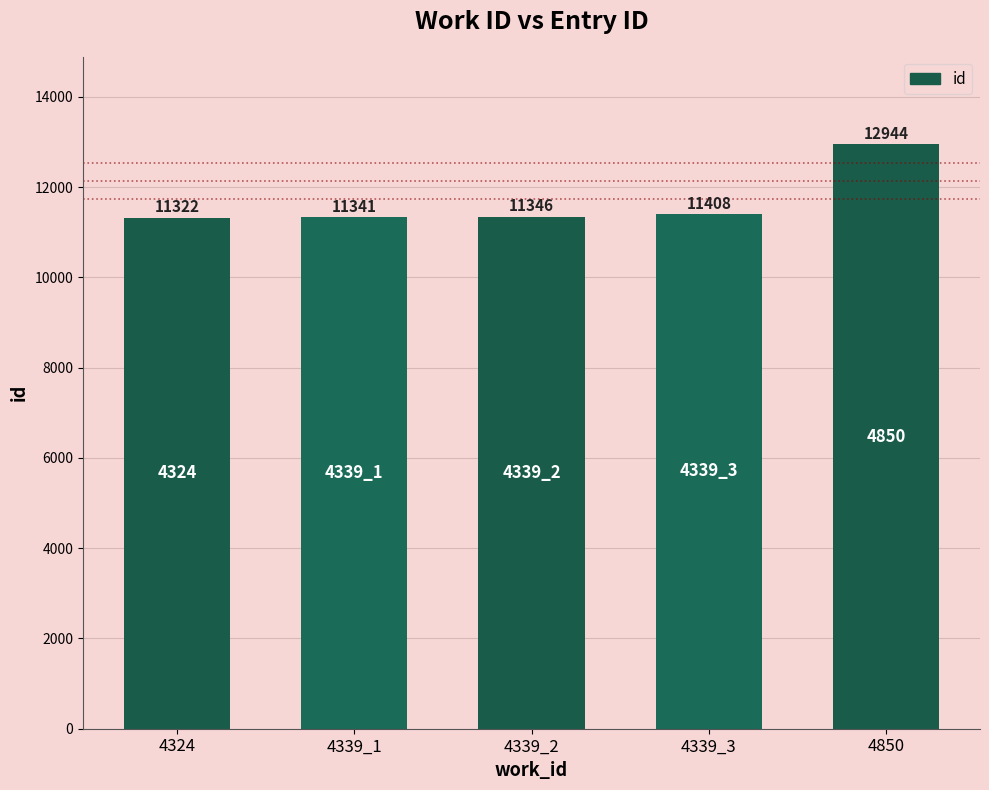

What is the average value?

11672